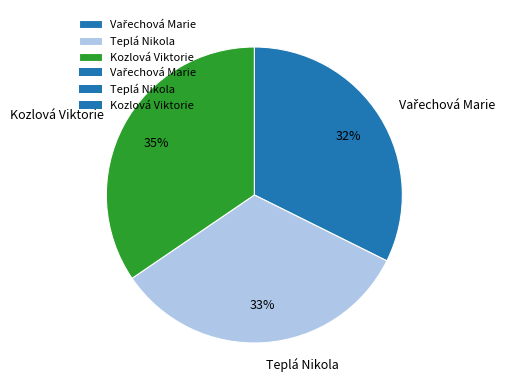

Between Kozlová Viktorie and Teplá Nikola, which is larger?

Kozlová Viktorie